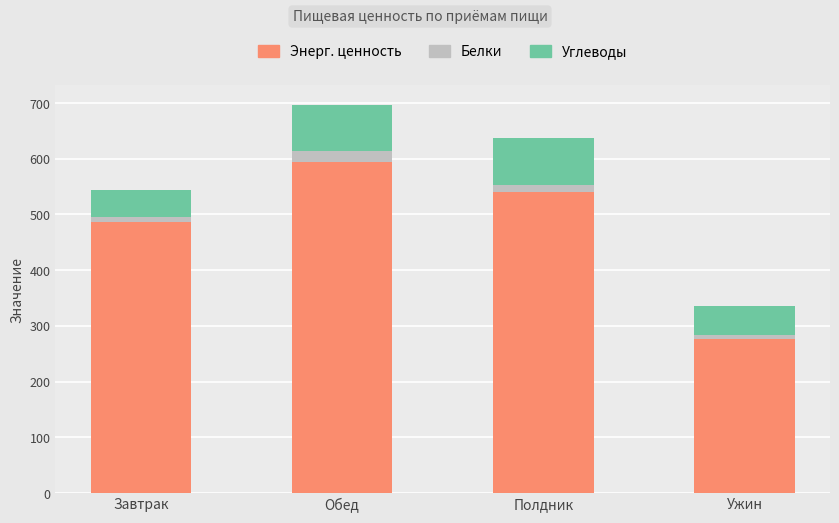

What is the difference between the maximum and minimum values in the Энерг. ценность series?

317.2